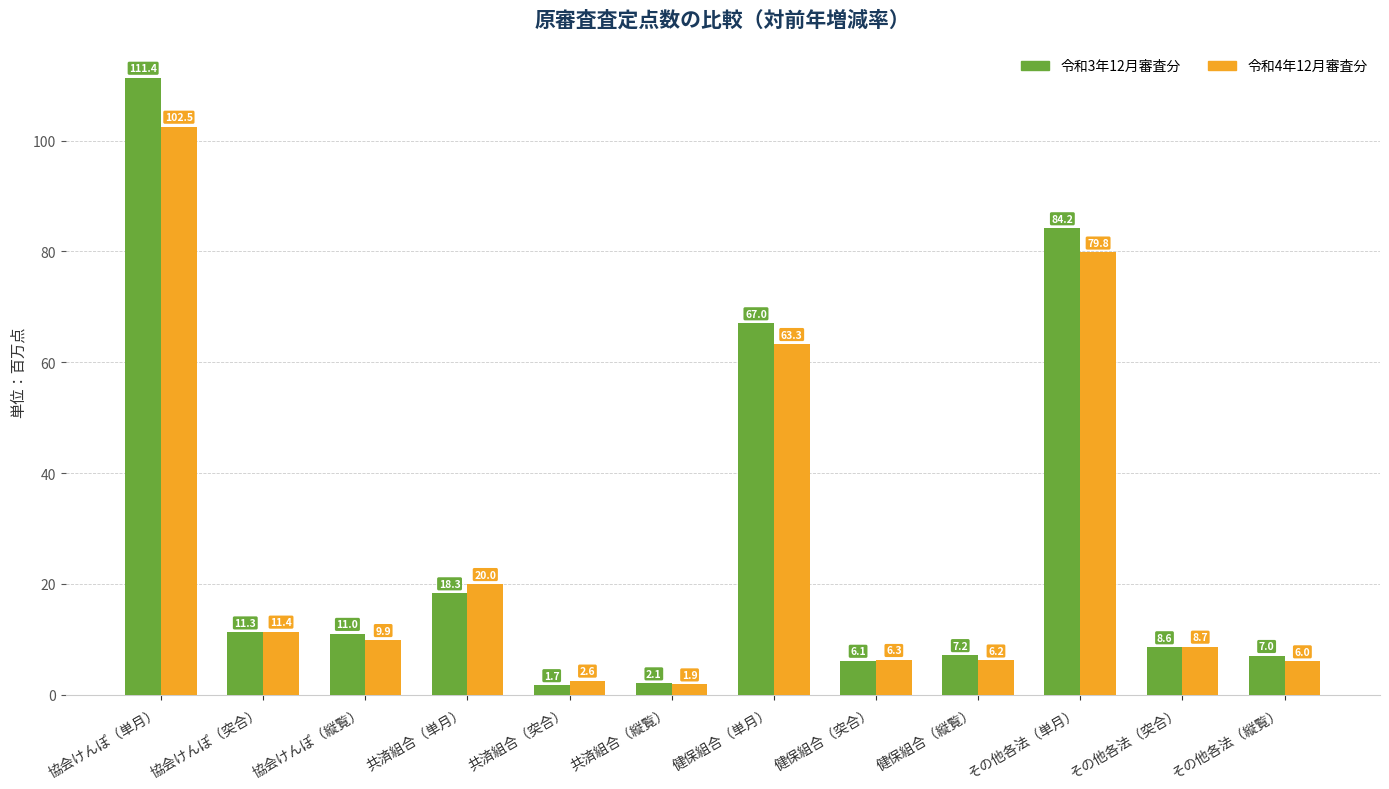

True or false: 令和3年12月審査分 has a value of 186.3 at 協会けんぽ（単月）.

False